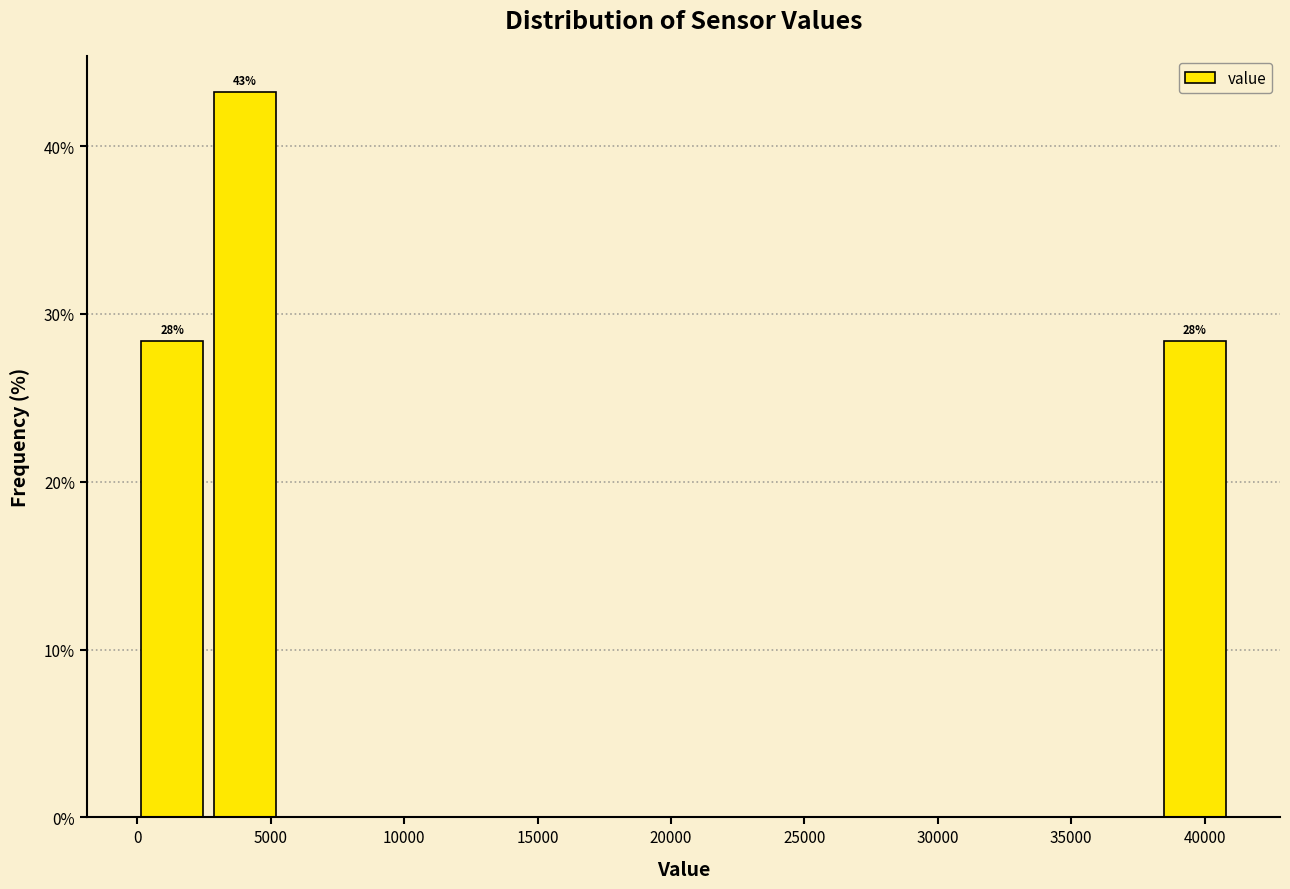

Which range on the x-axis has the tallest bar?

2500 to 5500